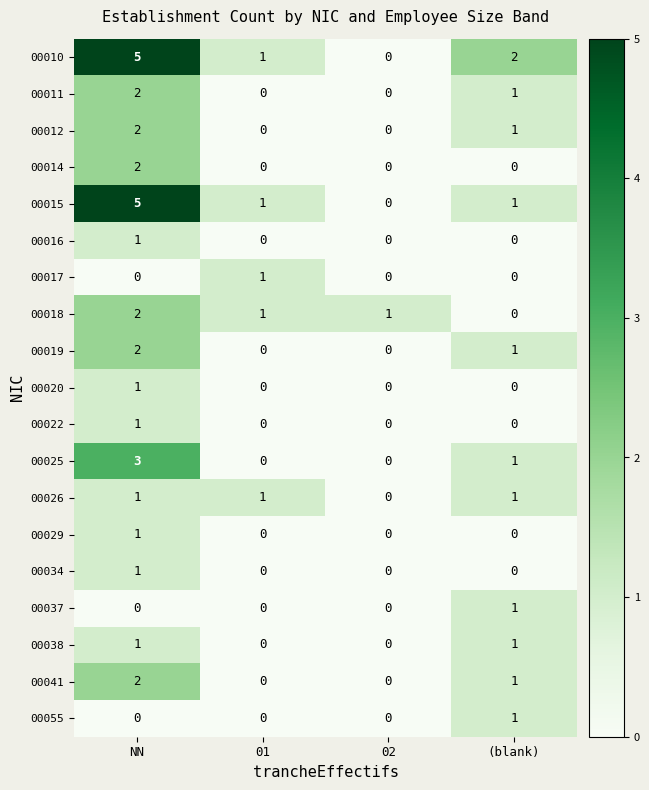

Which category has the highest value in the 00015 series?

NN